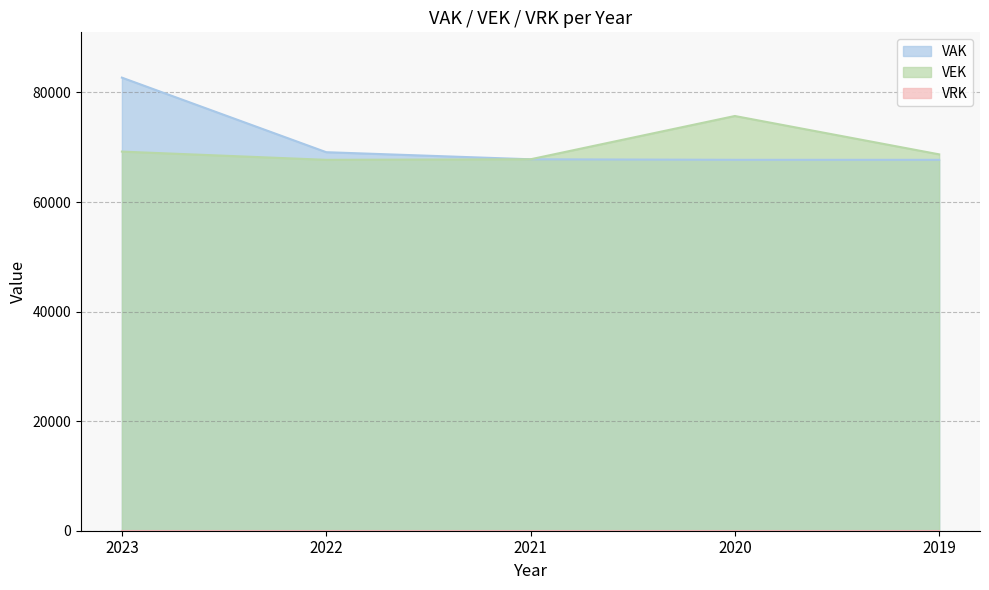

Count the number of categories in the chart.

5